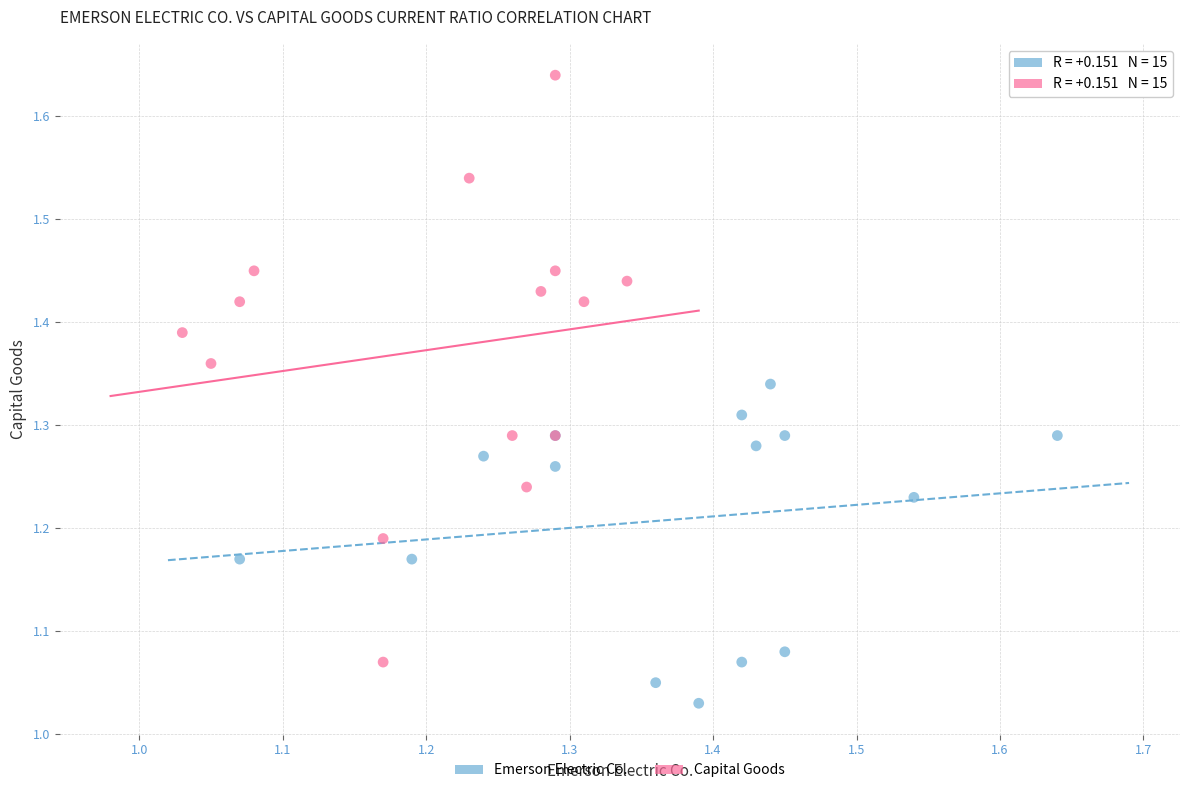

What are all the series names shown in the legend?

Emerson Electric Co., Capital Goods